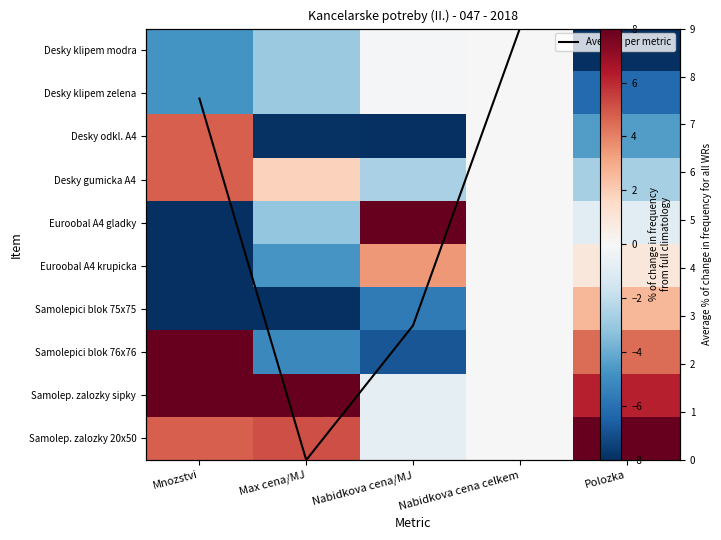

The value of Desky klipem modra at Nabidkova cena celkem is 0.0. True or false?

True